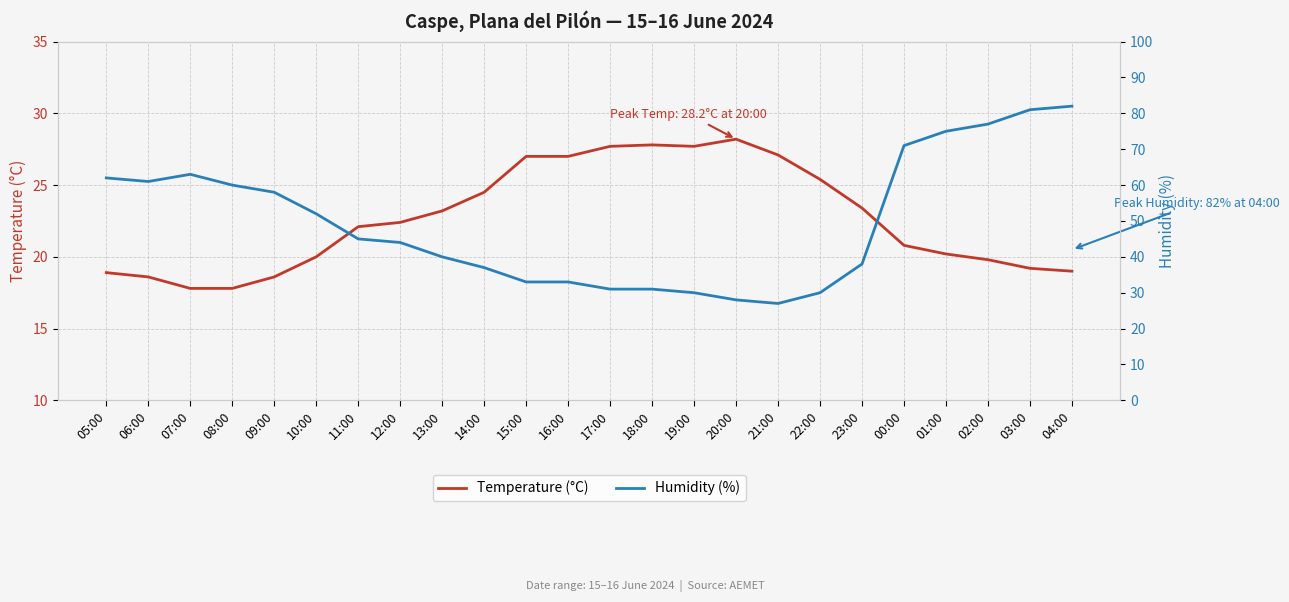

How many intersections are there between Humidity (%) and Temperature (°C)?

2